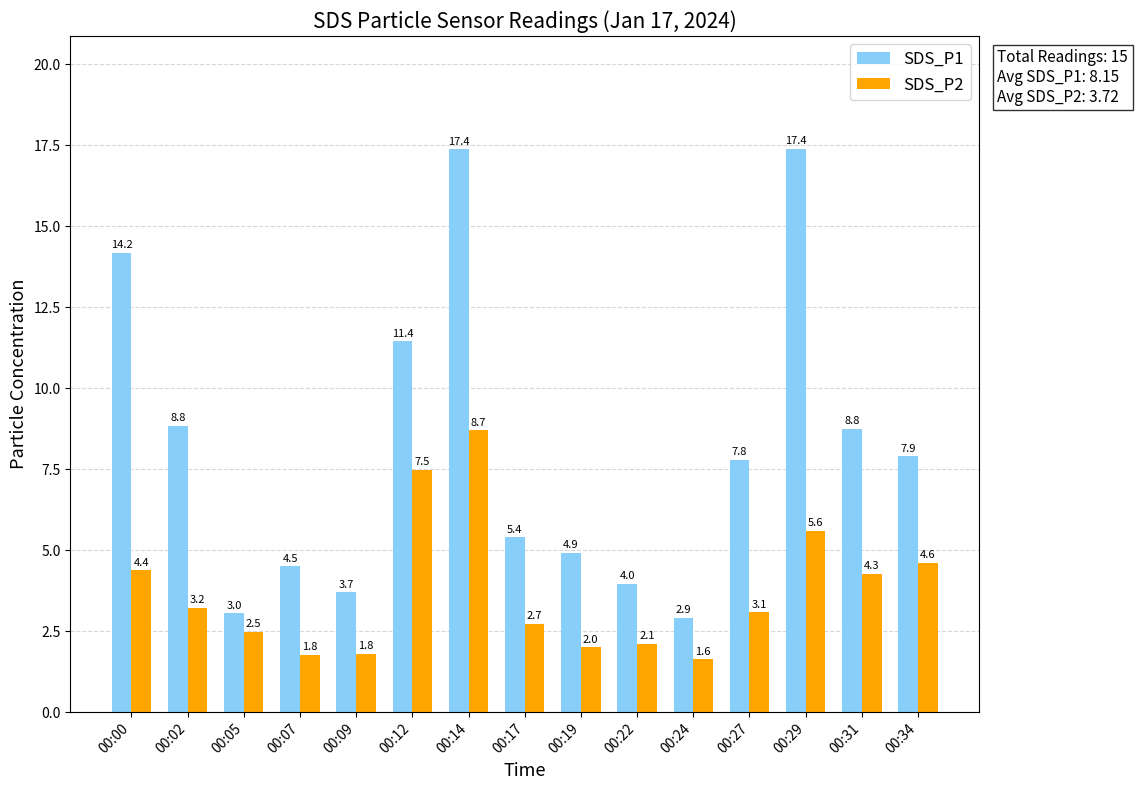

Rank the series by their average value, from highest to lowest.

SDS_P1, SDS_P2